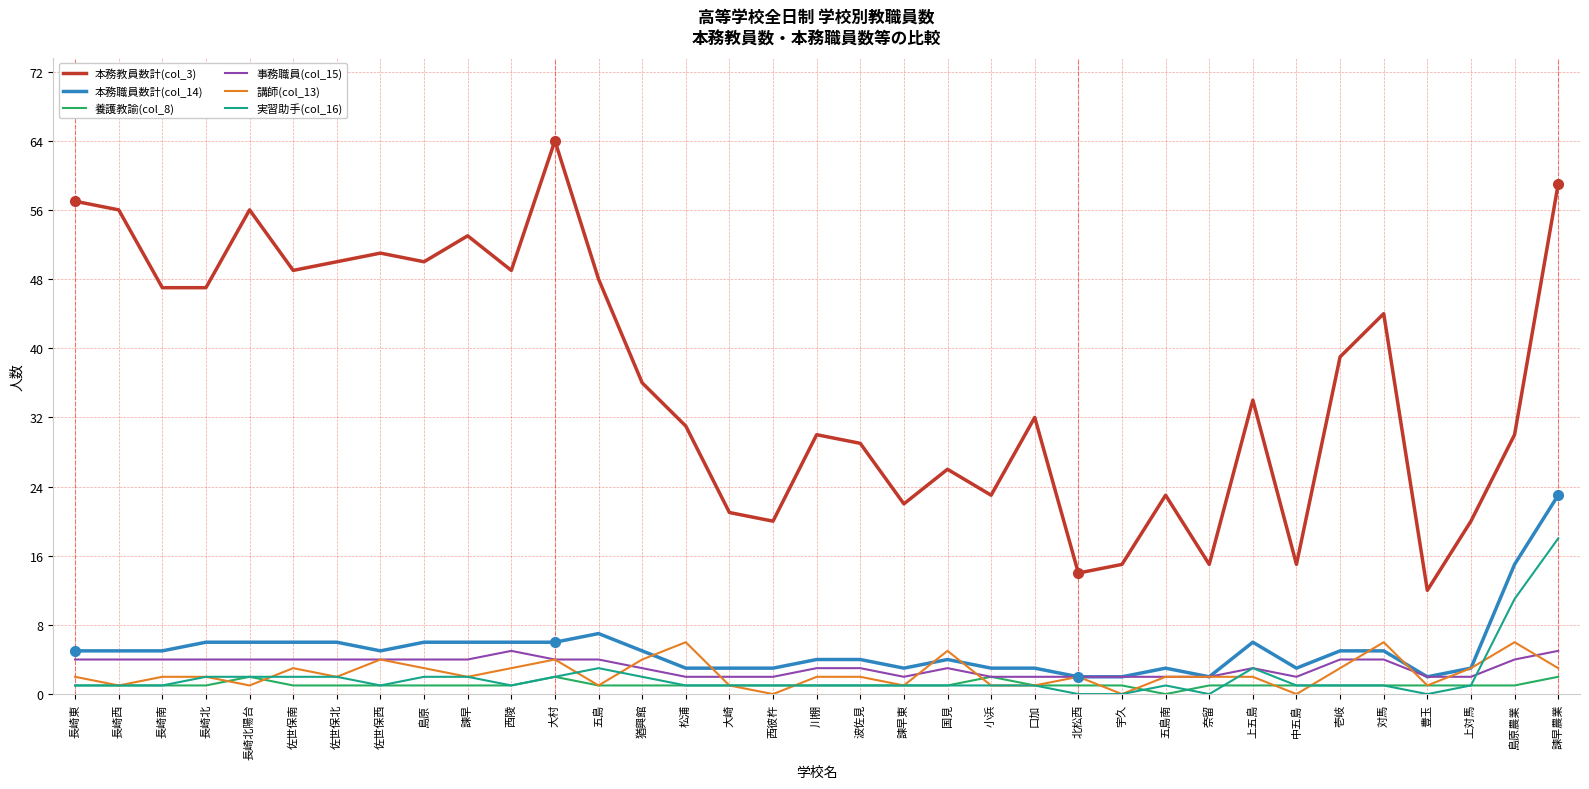

What is the difference between the second highest and second lowest values in the 本務職員数計(col_14) series?

13